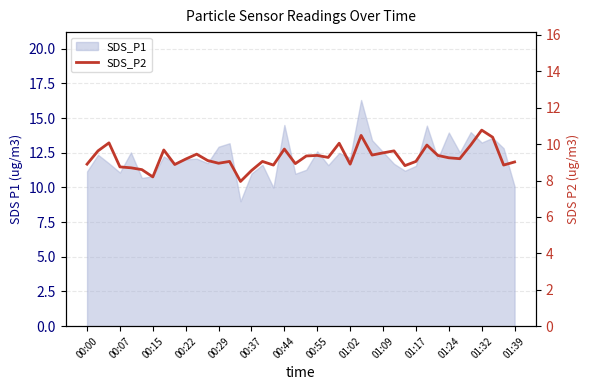

Does the chart have visible grid lines?

Yes